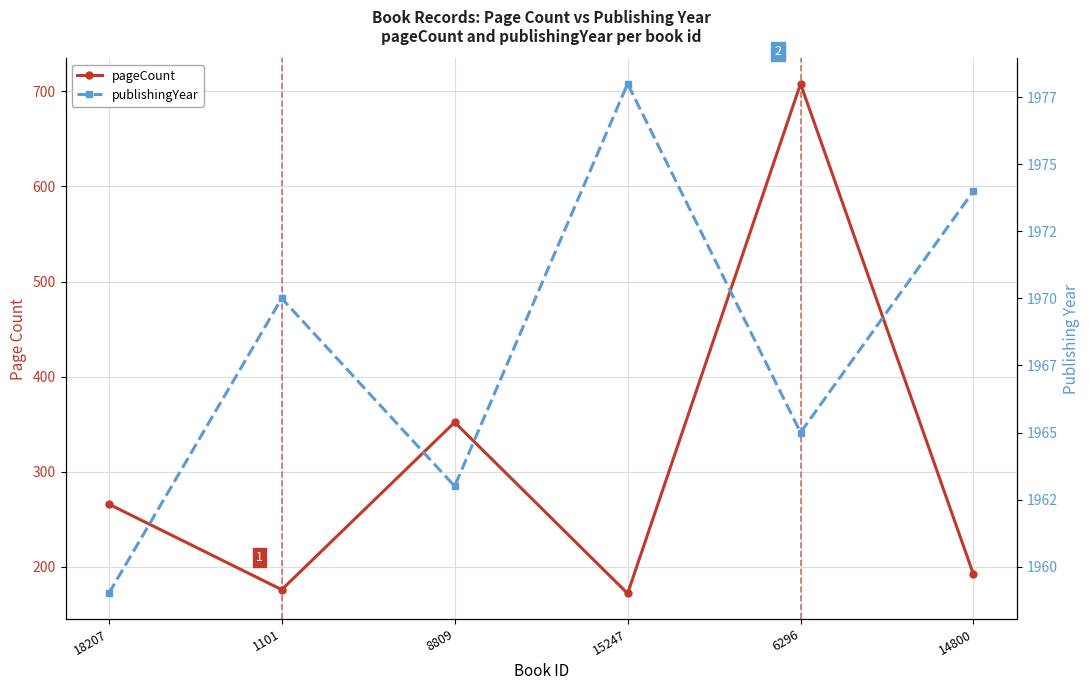

True or false: pageCount and publishingYear cross at least once.

False